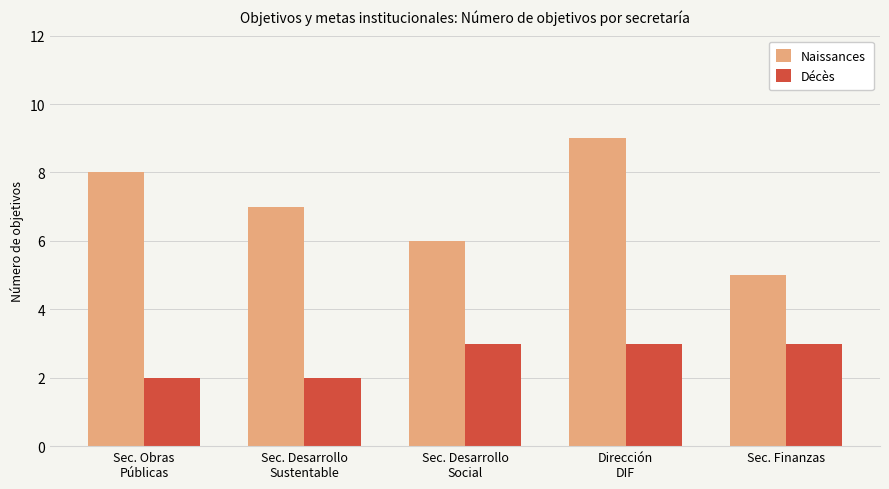

At which label does Naissances reach its minimum?

Sec. Finanzas